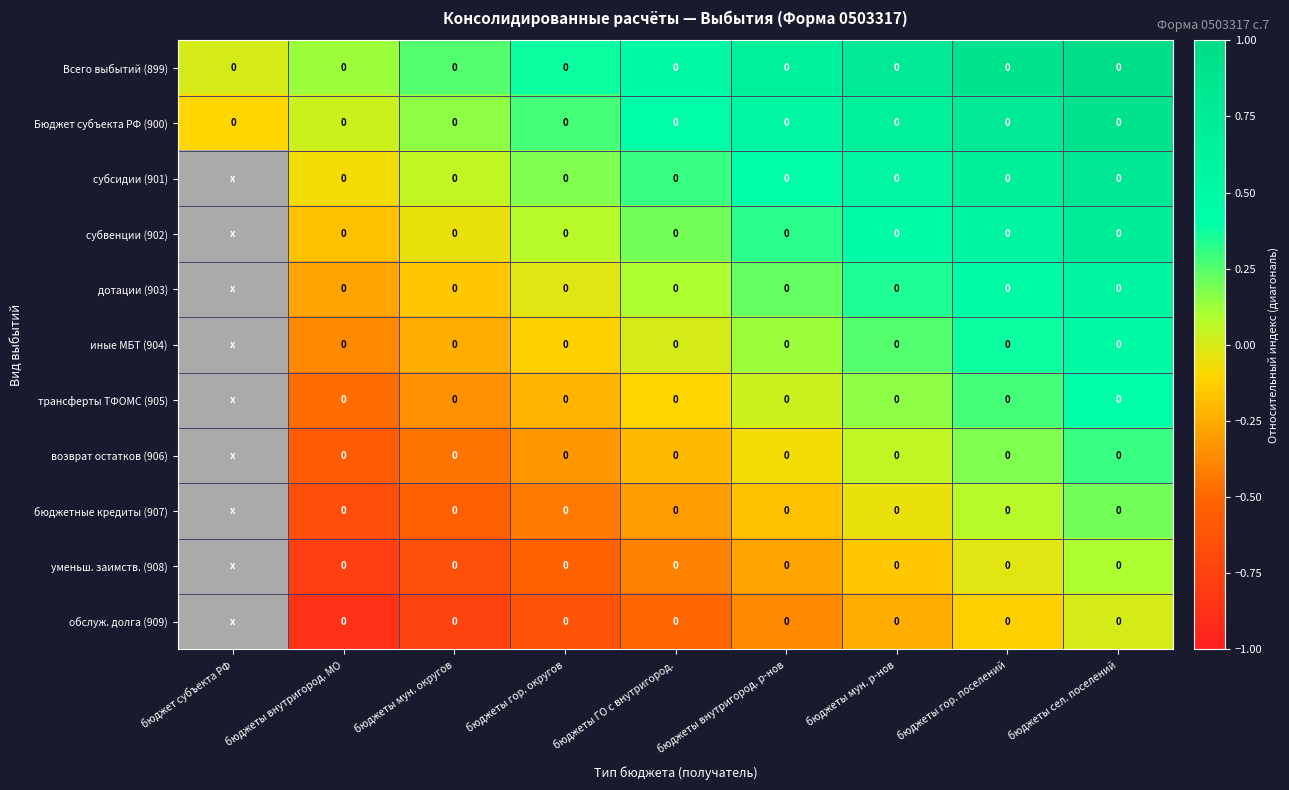

How many positive values does the Бюджет субъекта РФ (900) series have?

8